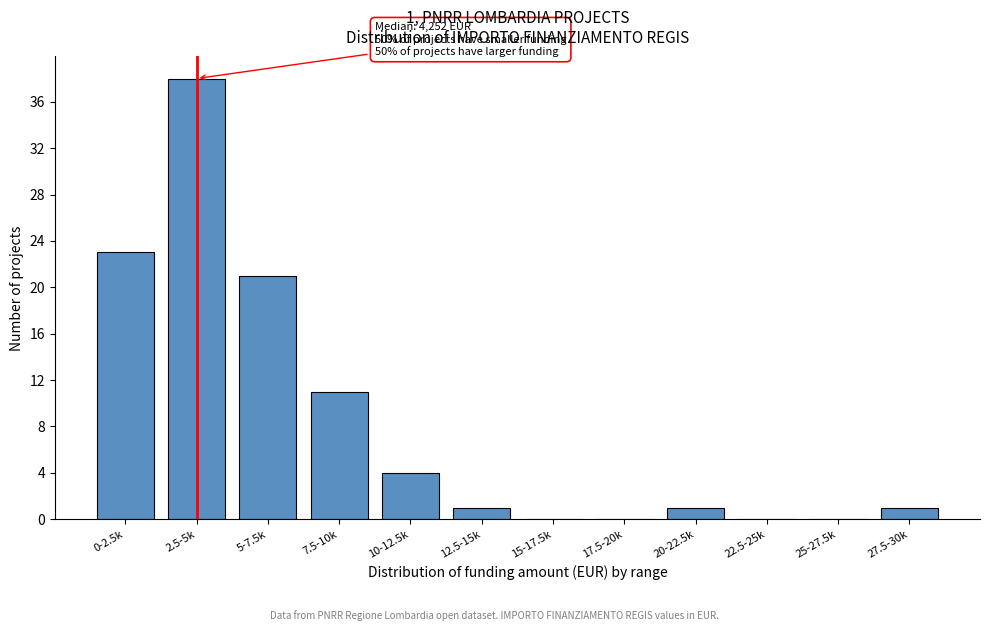

Reading right to left, transcribe all the data shown in this chart.

27.5-30k=1	25-27.5k=0	22.5-25k=0	20-22.5k=1	17.5-20k=0	15-17.5k=0	12.5-15k=1	10-12.5k=4	7.5-10k=11	5-7.5k=21	2.5-5k=38	0-2.5k=23